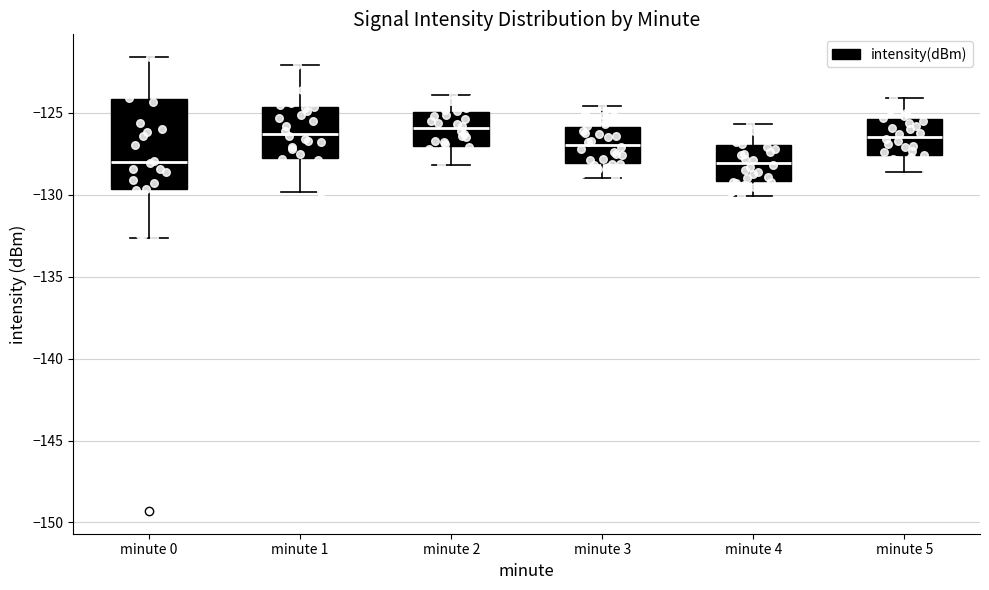

Reading left to right, transcribe this box plot: for each box, give where its median line is, the range the box spans, and where its two whiskers end, as read against the y-axis. The values are not printed on the chart, so give them approximately, as read against the axis.

minute 0: median -128.0, box -129.5 to -124.0, whiskers -132.5 to -121.5
minute 1: median -126.5, box -127.5 to -124.5, whiskers -130.0 to -122.0
minute 2: median -126.0, box -127.0 to -125.0, whiskers -128.0 to -124.0
minute 3: median -127.0, box -128.0 to -126.0, whiskers -129.0 to -124.5
minute 4: median -128.0, box -129.0 to -127.0, whiskers -130.0 to -125.5
minute 5: median -126.5, box -127.5 to -125.5, whiskers -128.5 to -124.0